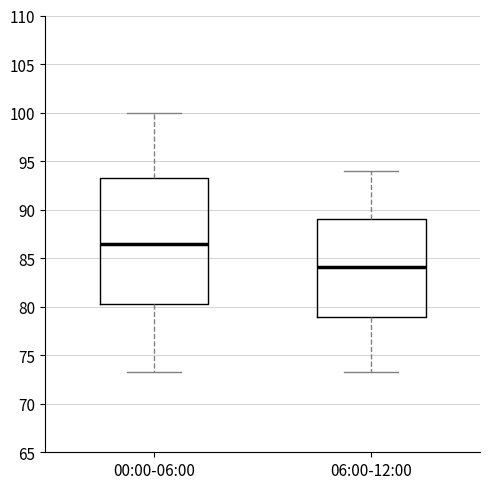

Where does the upper whisker of the box for 06:00-12:00 end on the y-axis? The values are not printed on the chart, so give them approximately, as read against the axis.

94.0